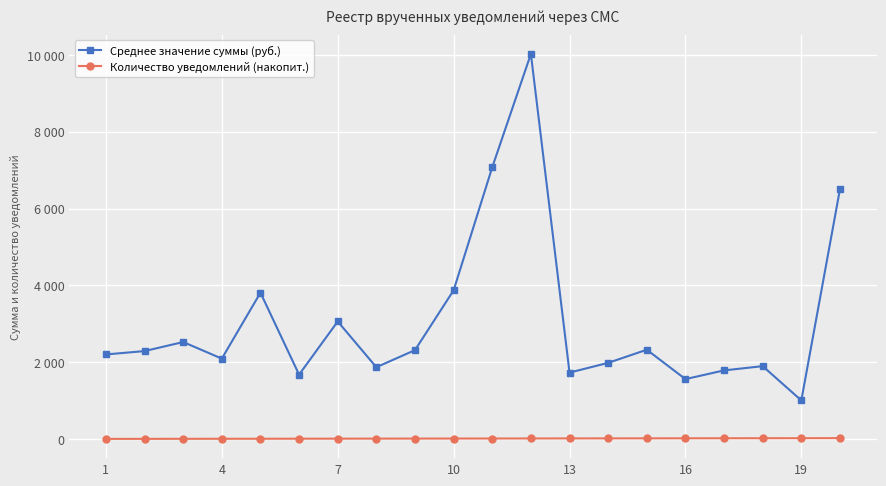

Is this an area chart (filled region under the line)?

No